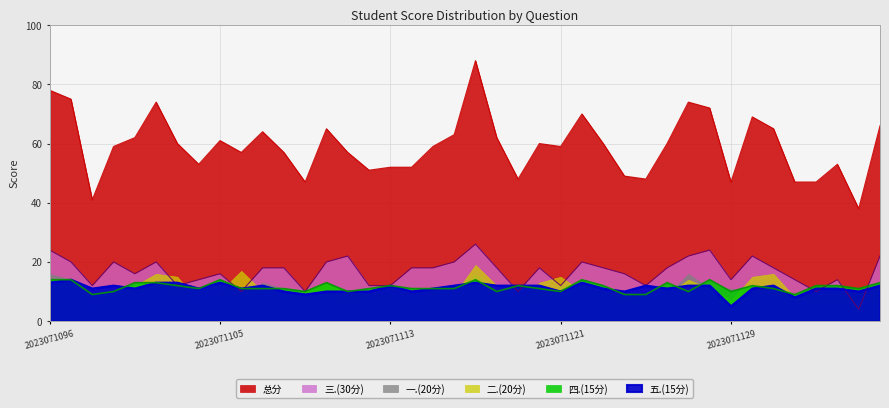

At which category is the sum across all series the highest?

2023071117